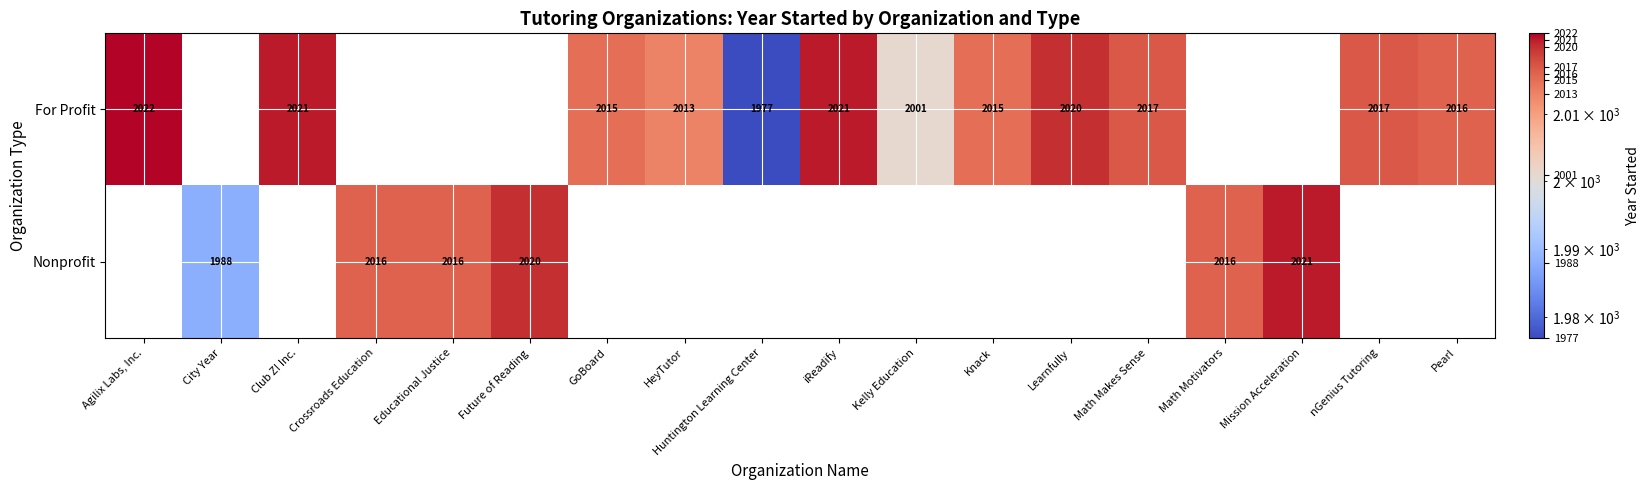

How many distinct data groups are displayed?

2